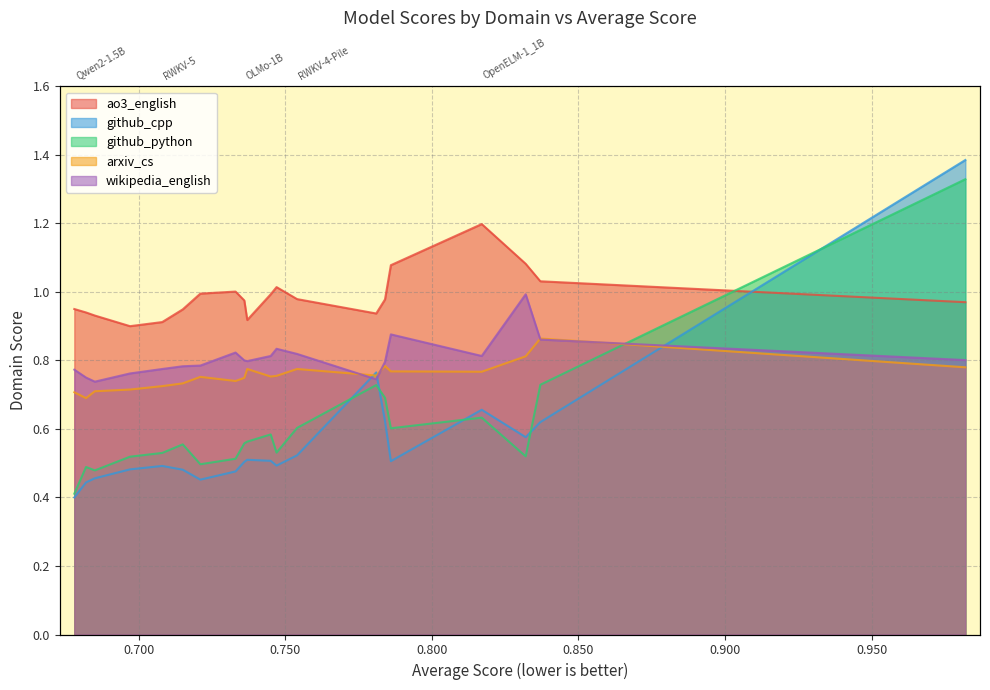

Does the chart have visible grid lines?

Yes